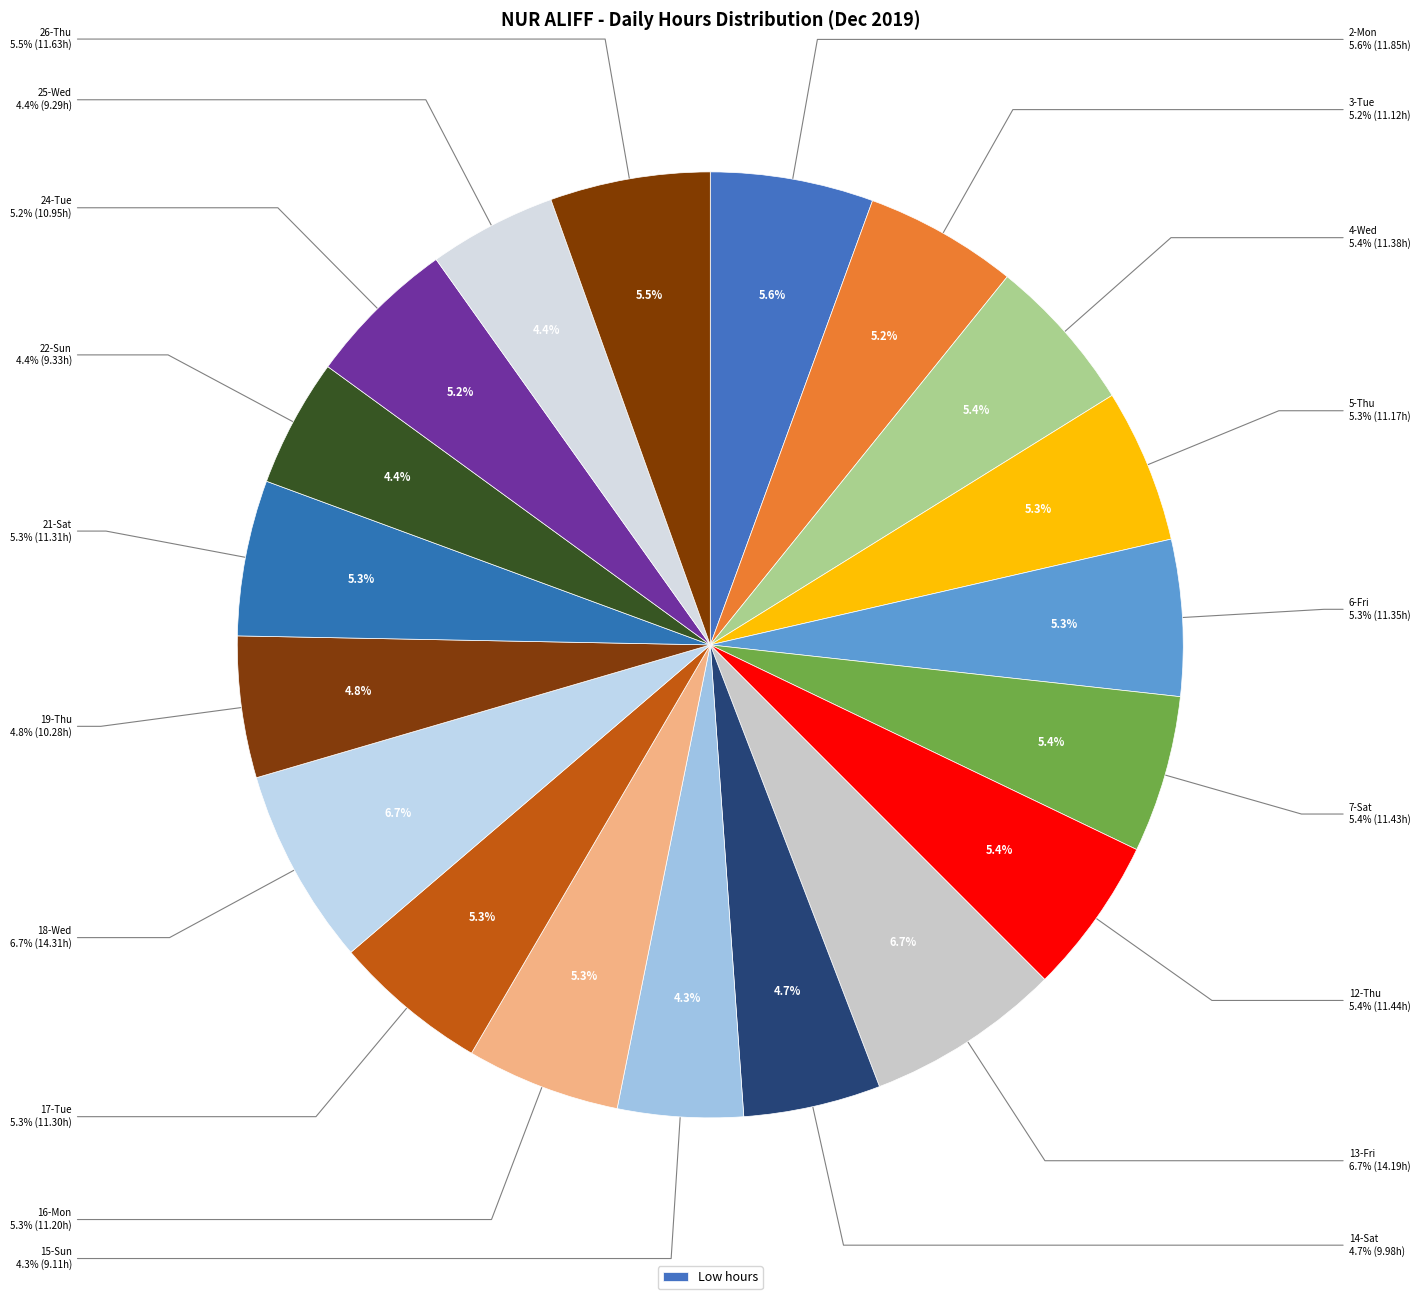

Which slice is the smallest?

15-Sun